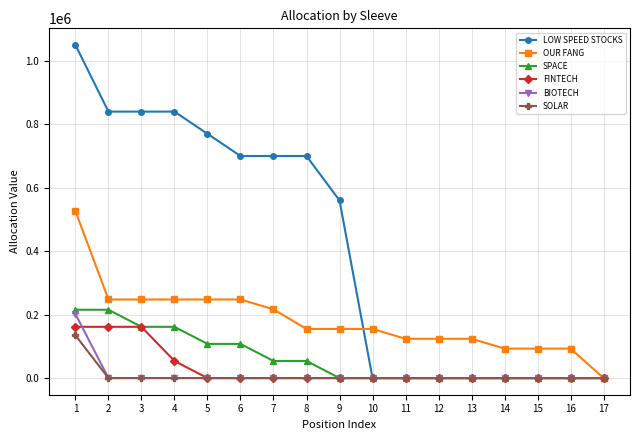

Is the value of SOLAR at 8 greater than the value of LOW SPEED STOCKS at 8?

No